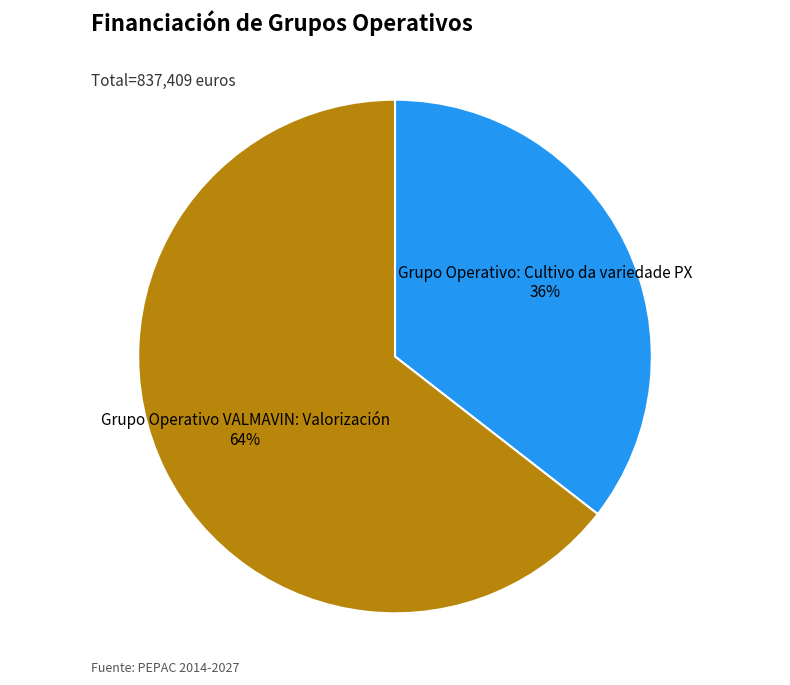

Which slice is the smallest?

Grupo Operativo: Cultivo da variedade PX